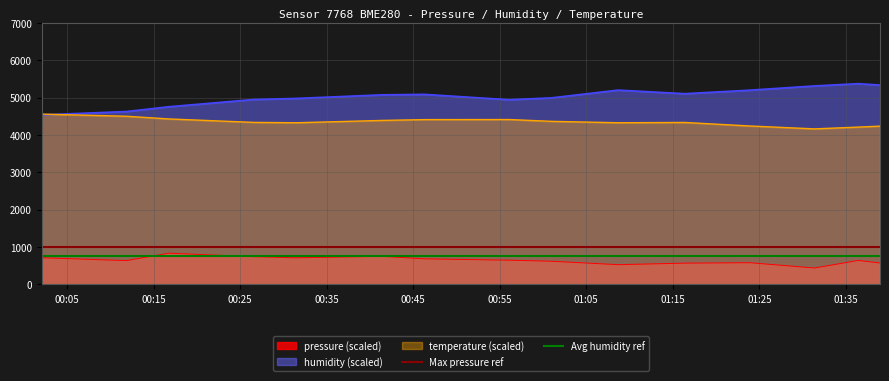

What is the minimum value for pressure (scaled)?

440.9